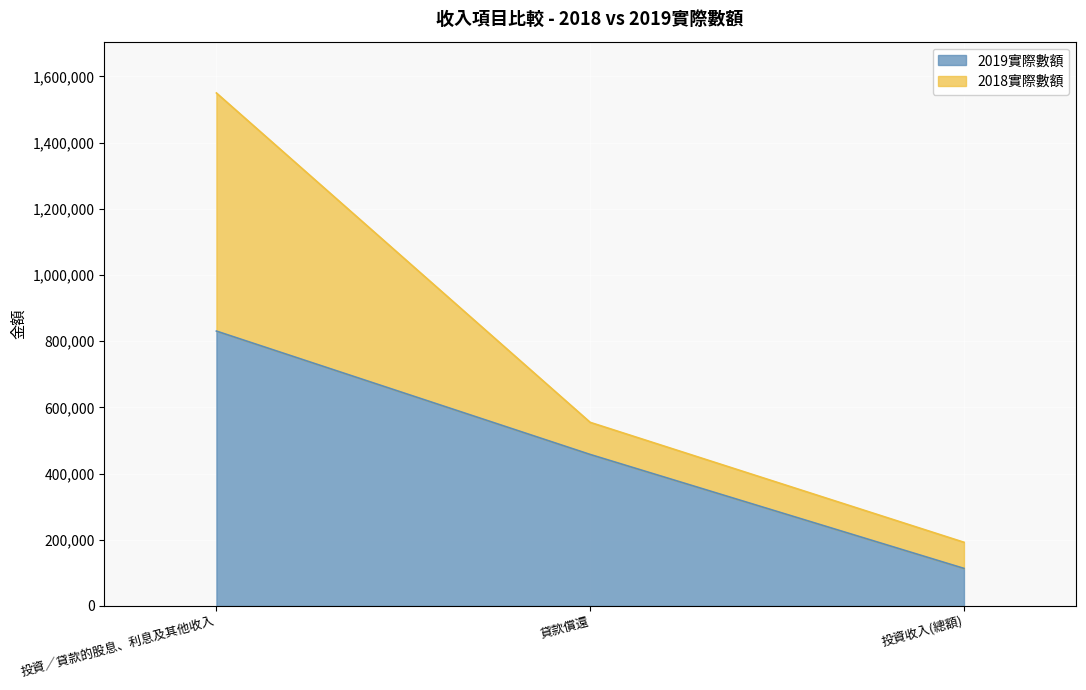

Which category has the highest value across all series?

投資／貸款的股息、利息及其他收入